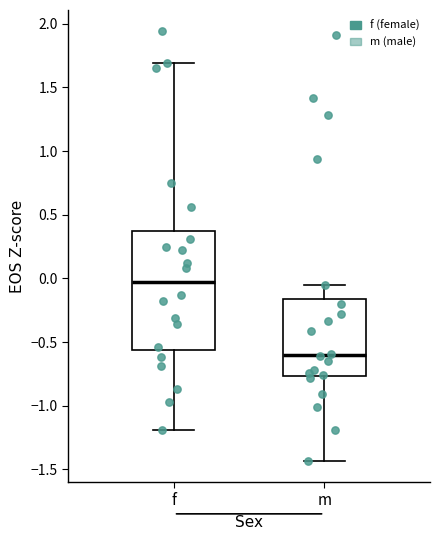

Reading left to right, transcribe this box plot: for each box, give where its median line is, the range the box spans, and where its two whiskers end, as read against the y-axis. The values are not printed on the chart, so give them approximately, as read against the axis.

f: median 0.00, box -0.55 to 0.35, whiskers -1.20 to 1.70
m: median -0.60, box -0.75 to -0.15, whiskers -1.45 to -0.05